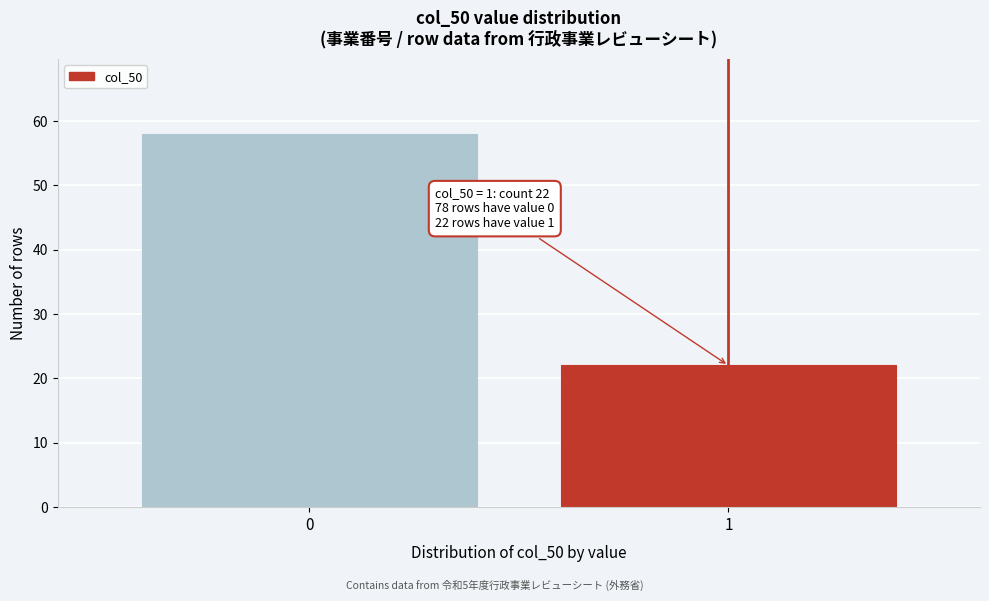

Reading right to left, transcribe all the data shown in this chart.

22	58